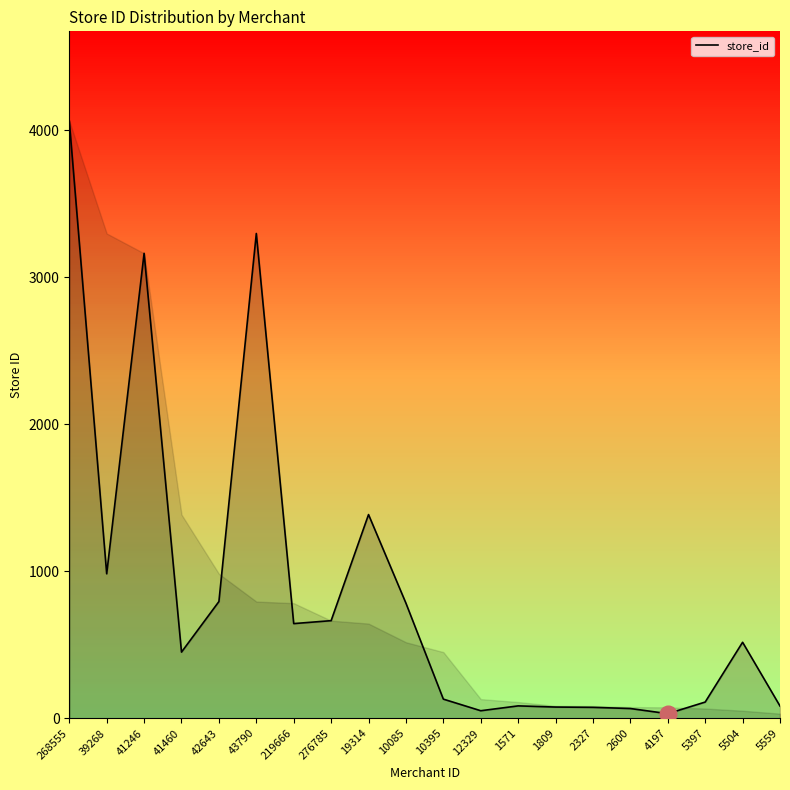

Reading right to left, list all the values displayed in this chart.

5559=83	5504=517	5397=110	4197=31	2600=66	2327=74	1809=76	1571=84	12329=51	10395=130	10085=783	19314=1386	276785=664	219666=644	43790=3299	42643=794	41460=450	41246=3164	39268=983	268555=4065